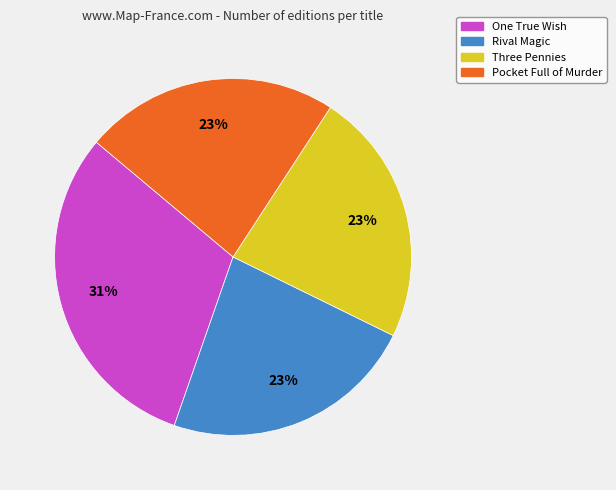

What is the largest slice in the pie chart?

One True Wish